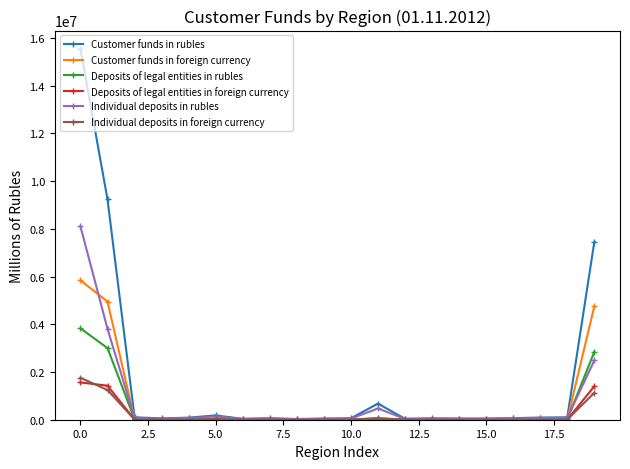

Which series has the largest range (max minus min)?

Customer funds in rubles